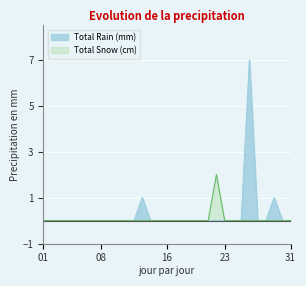

Is the value of Total Rain (mm) at 07 greater than the value of Total Snow (cm) at 24?

No